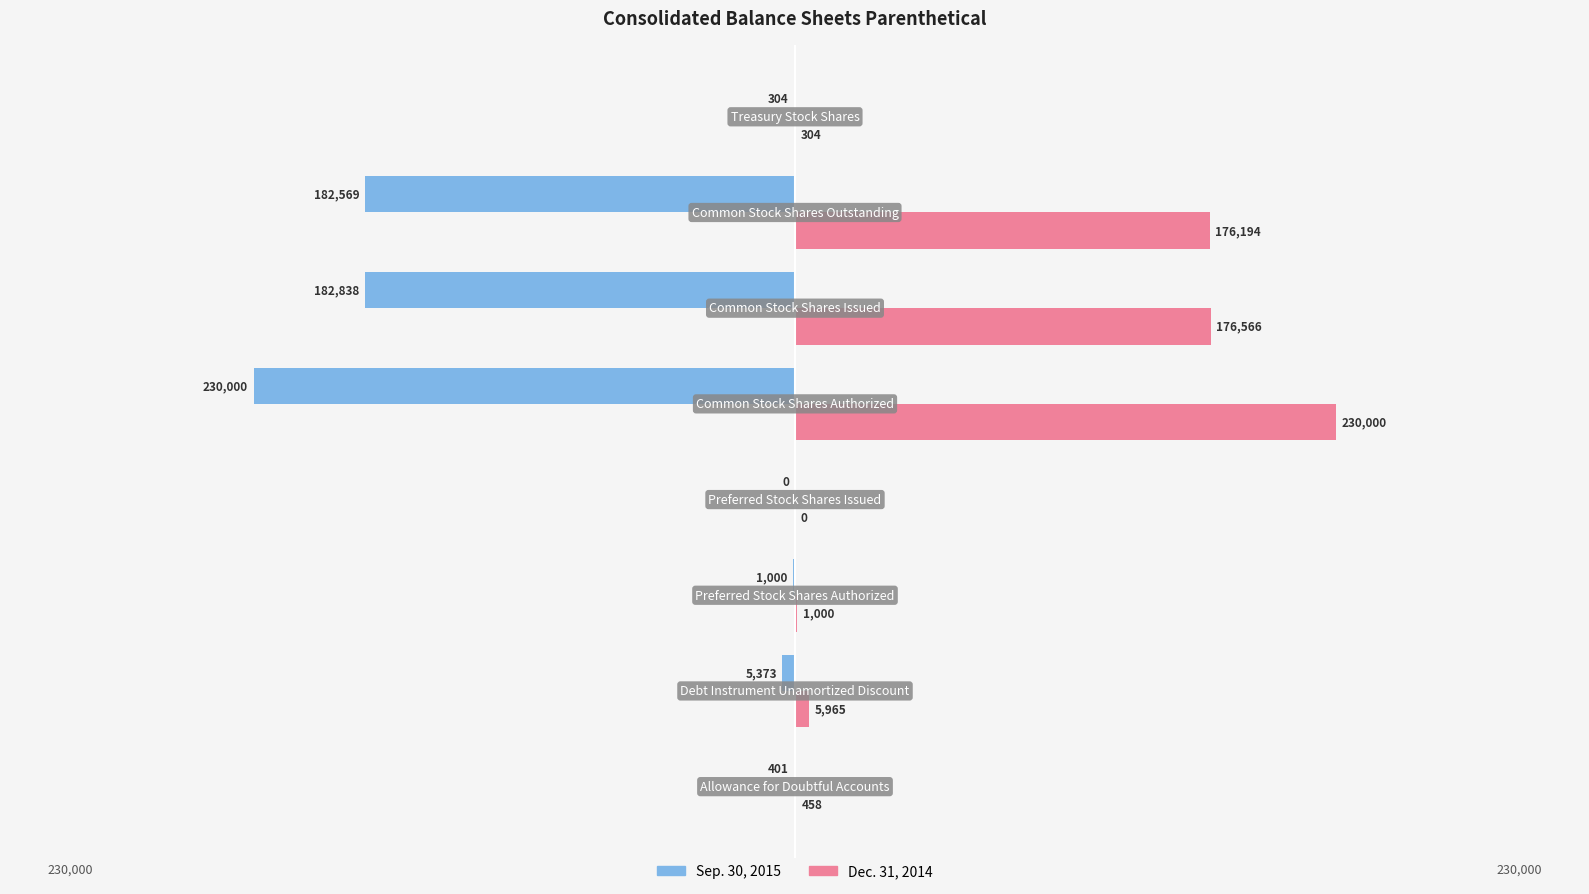

What are all the series names shown in the legend?

Sep. 30, 2015, Dec. 31, 2014